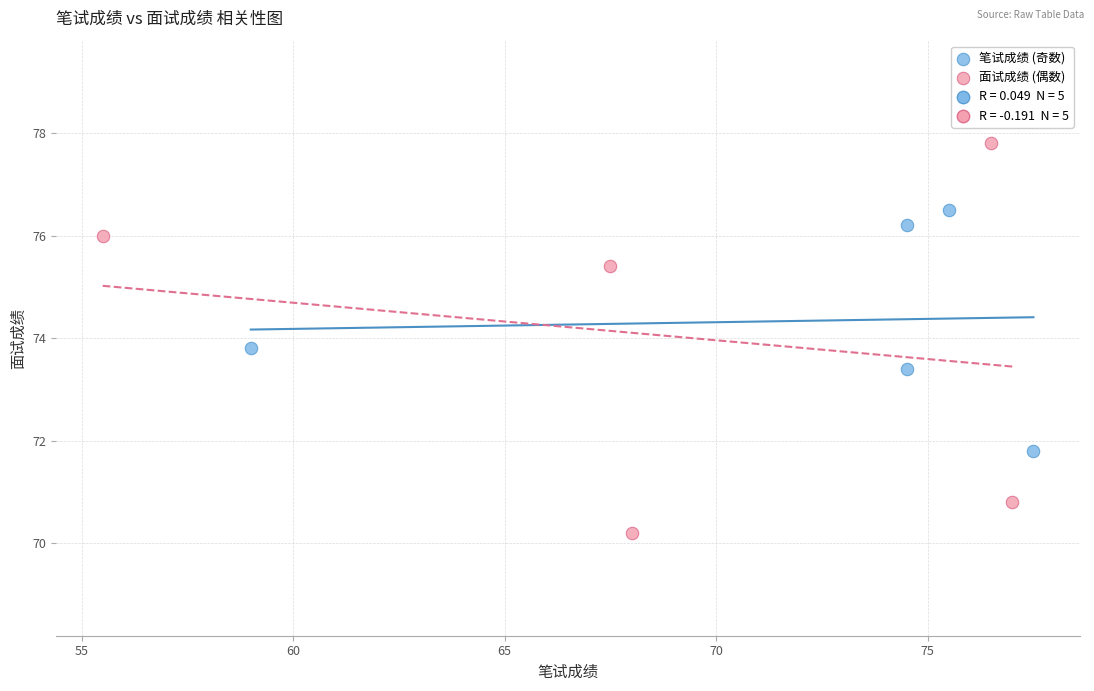

Which series reaches the maximum Y coordinate?

面试成绩 (偶数)